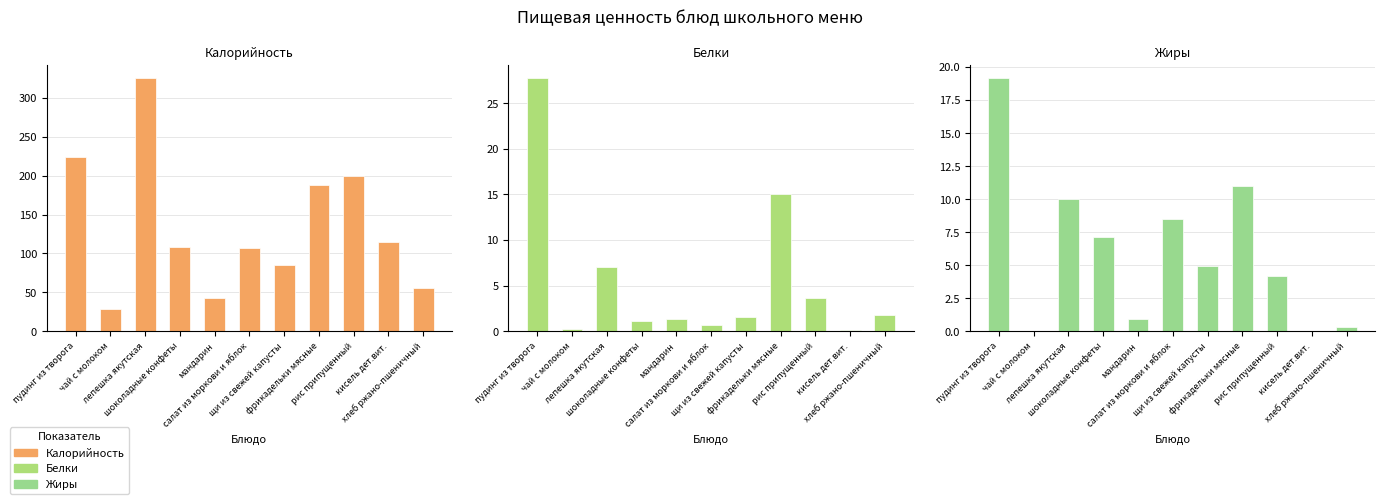

Reading left to right, transcribe all the data shown in this chart.

Калорийность: пудинг из творога=224.0	чай с молоком=28.0	лепешка якутская=326.0	шоколадные конфеты=108.8	мандарин=43.2	салат из моркови и яблок=106.6	щи из свежей капусты=84.8	фрикадельки мясные=188.0	рис припущенный=199.9	кисель дет.вит.=115.0	хлеб ржано-пшеничный=56.0
Белки: пудинг из творога=27.8	чай с молоком=0.2	лепешка якутская=7.0	шоколадные конфеты=1.1	мандарин=1.3	салат из моркови и яблок=0.7	щи из свежей капусты=1.6	фрикадельки мясные=15.0	рис припущенный=3.6	кисель дет.вит.=0.1	хлеб ржано-пшеничный=1.8
Жиры: пудинг из творога=19.2	чай с молоком=0.0	лепешка якутская=10.0	шоколадные конфеты=7.1	мандарин=0.9	салат из моркови и яблок=8.5	щи из свежей капусты=4.9	фрикадельки мясные=11.0	рис припущенный=4.2	кисель дет.вит.=0.0	хлеб ржано-пшеничный=0.3